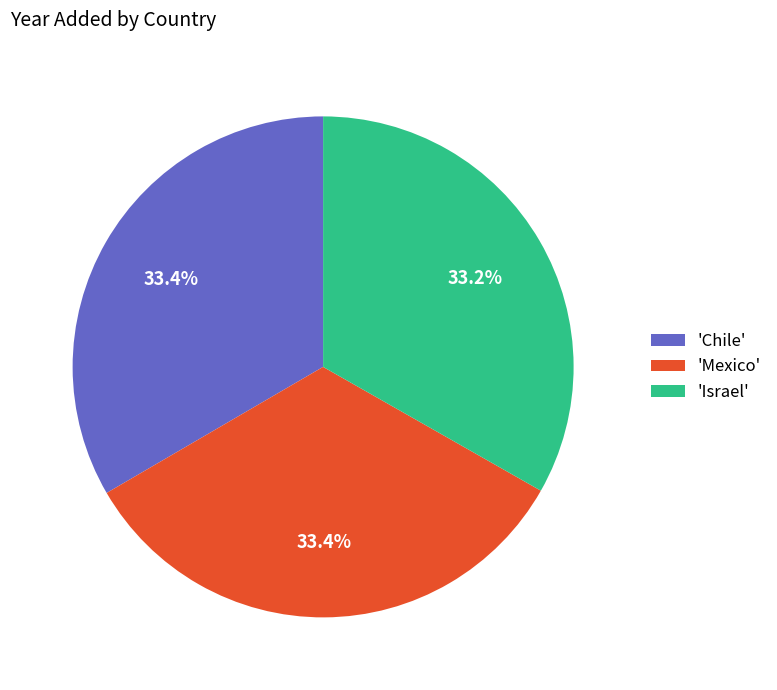

What is the ratio of the value at 'Israel' to the value at 'Mexico'?

1.0